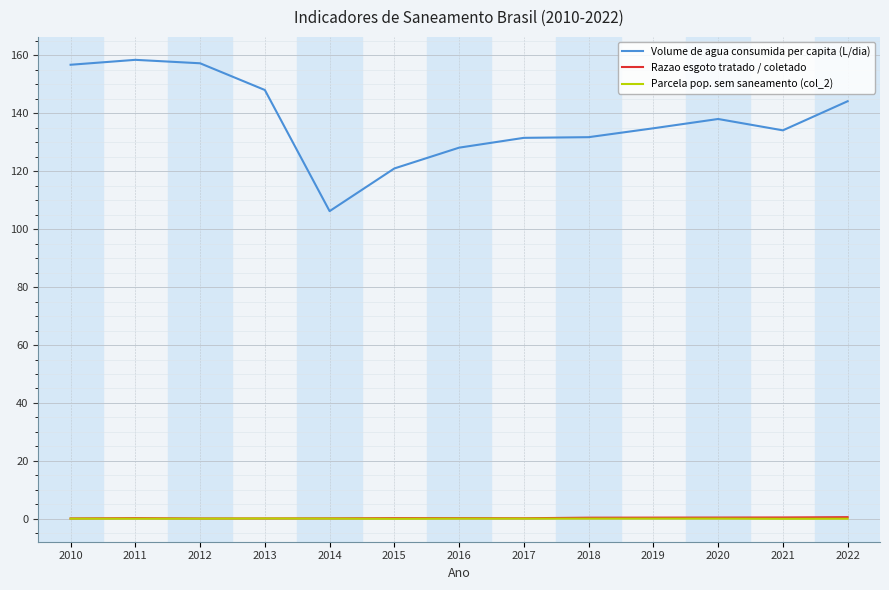

Which series has the largest total across all categories?

Volume de agua consumida per capita (L/dia)